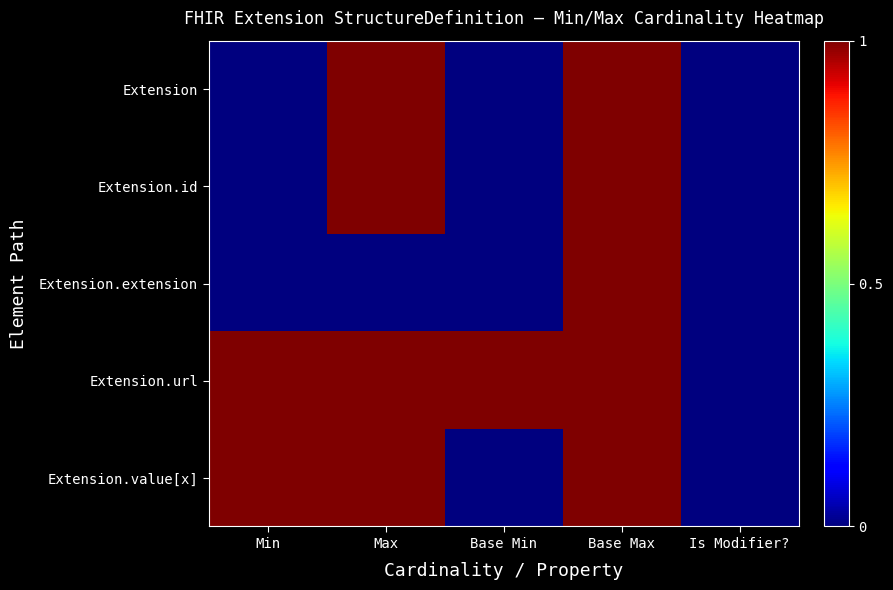

Which series changed the most between Base Max and Is Modifier??

Extension